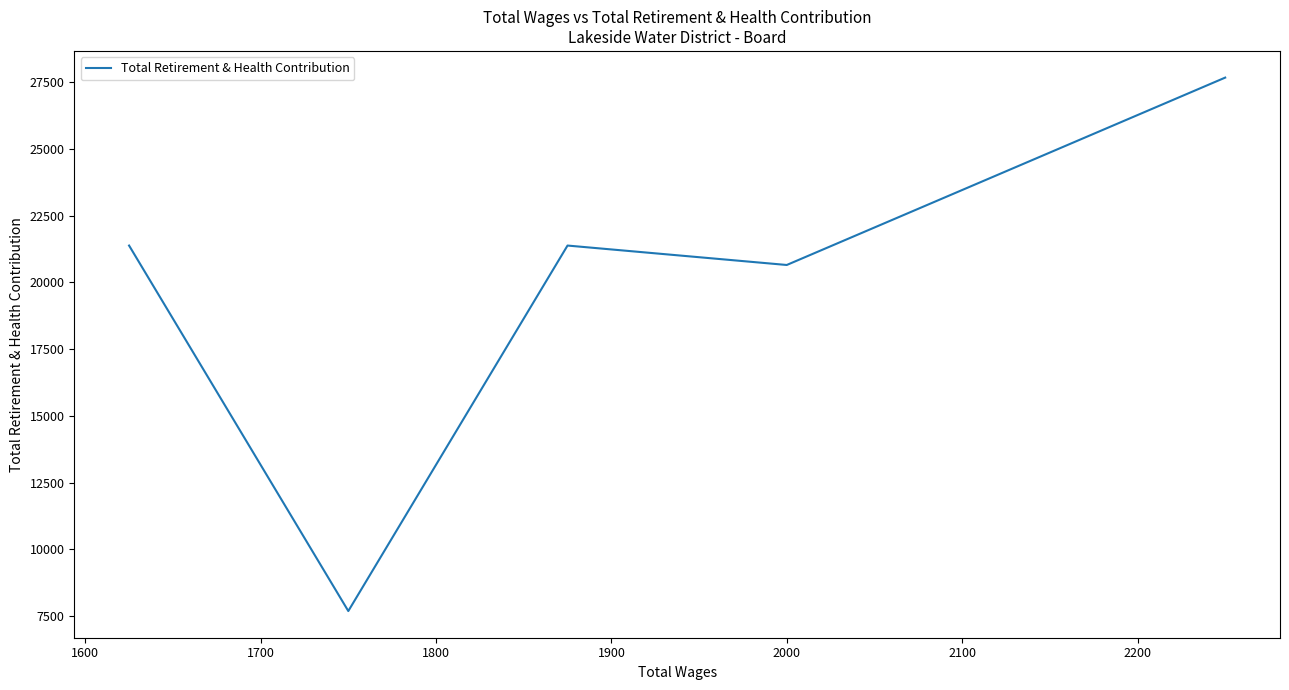

How many interior local valleys (lower than both neighbors) does the data have?

2